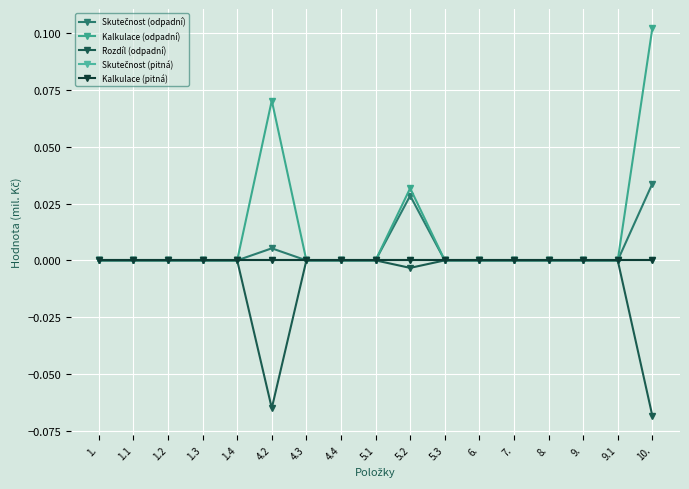

True or false: Rozdíl (odpadní) and Kalkulace (odpadní) intersect in this chart.

False